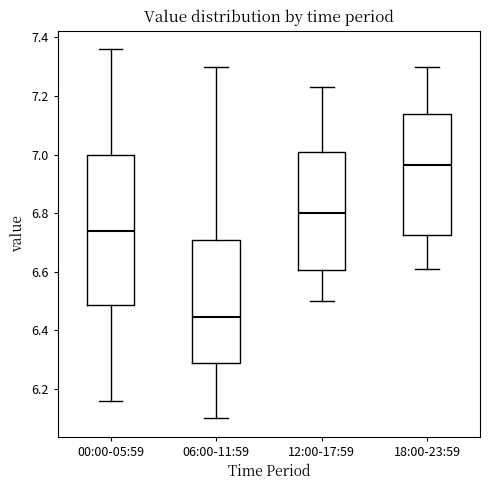

Where does the median line of the box for 06:00-11:59 sit on the y-axis? The values are not printed on the chart, so give them approximately, as read against the axis.

6.44